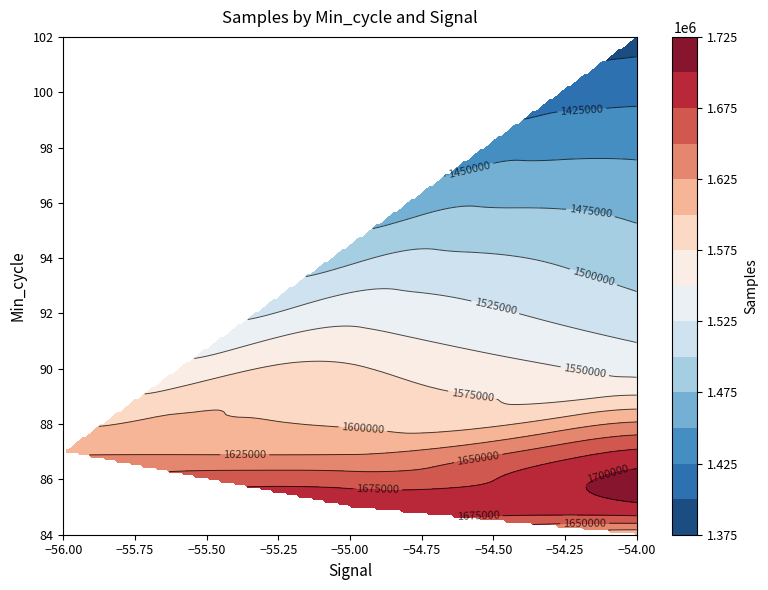

Reading right to left, what are all the values shown in this chart?

Min_cycle: 102	96	90	90	91	91	91	90	85	85	85	85	85	85	85	85	85	85	85	85	85	84	84	89	89	89	89	89	87	89	89	89	90	89	88	87	88	87	87	87
Signal: -54	-54	-54	-54	-55	-55	-55	-54	-55	-55	-55	-55	-55	-55	-55	-55	-54	-54	-54	-54	-55	-54	-54	-55	-55	-55	-55	-55	-55	-55	-55	-55	-55	-55	-55	-55	-55	-56	-55	-55
Samples: 1389734	1467561	1566719	1556186	1564143	1559424	1555525	1542167	1692070	1694284	1690896	1690029	1690163	1693921	1693575	1694074	1693807	1669205	1693897	1694267	1693760	1693649	1604782	1591278	1591373	1590513	1586778	1586443	1622329	1581532	1579619	1583473	1577608	1586364	1597977	1621146	1630019	1621288	1622669	1627987